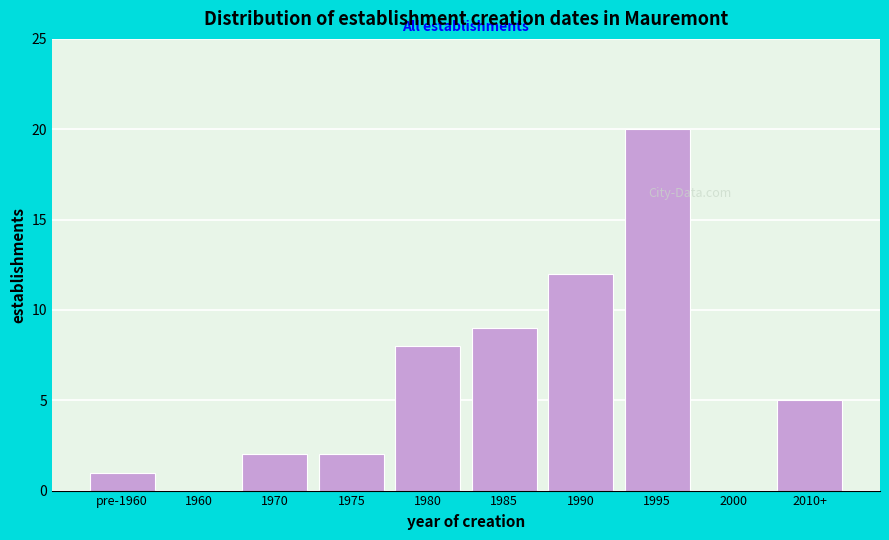

Reading left to right, extract all data points from this chart.

pre-1960=1	1960=0	1970=2	1975=2	1980=8	1985=9	1990=12	1995=20	2000=0	2010+=5